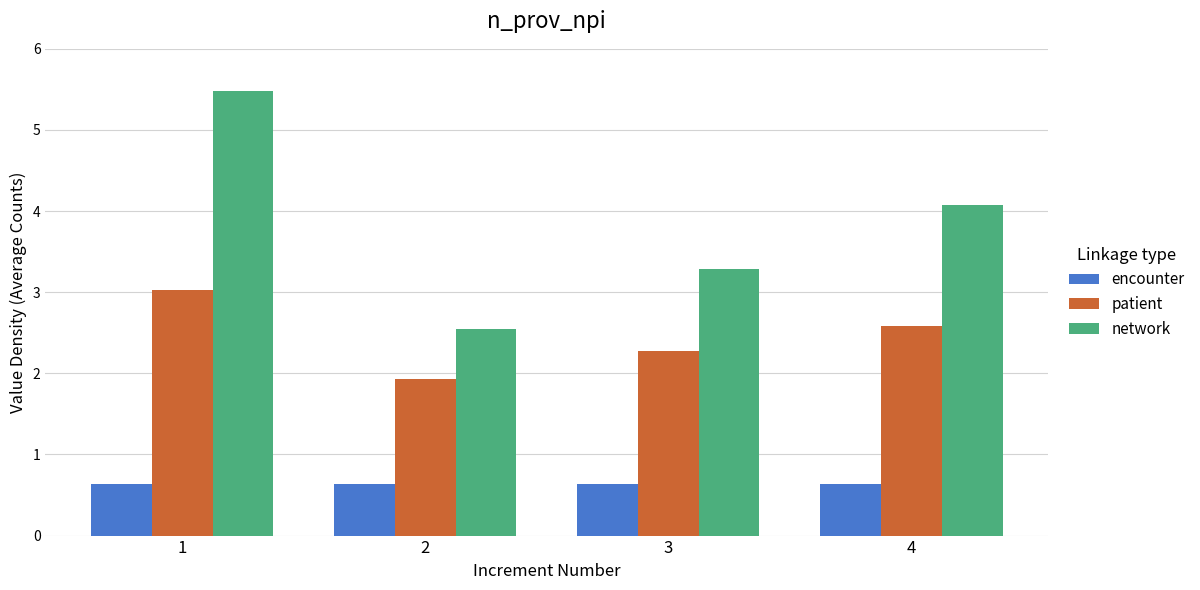

What is the greatest value displayed?

5.5